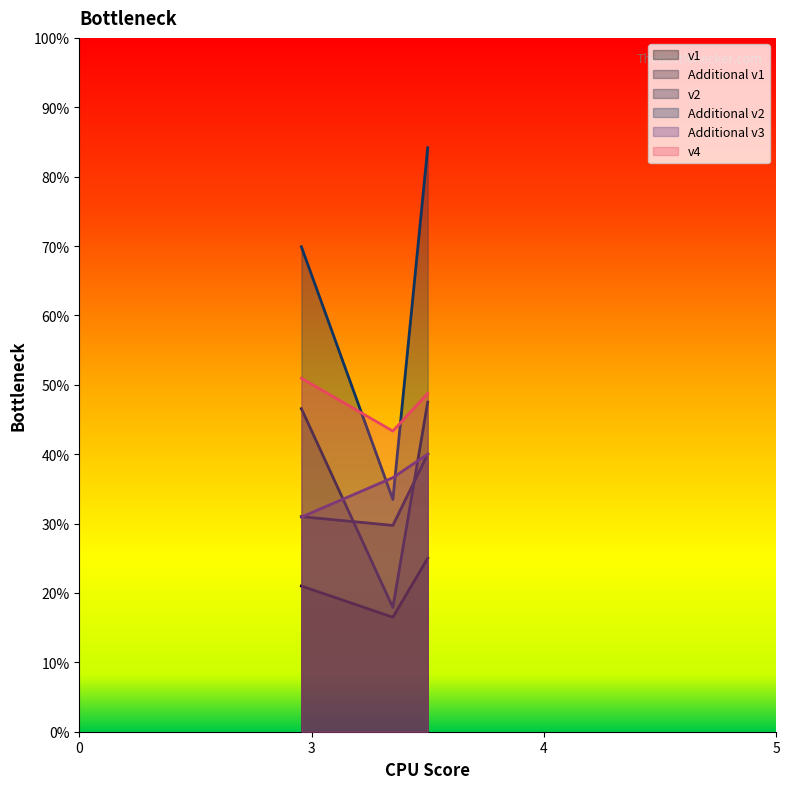

At which category is the sum across all series the highest?

Group3